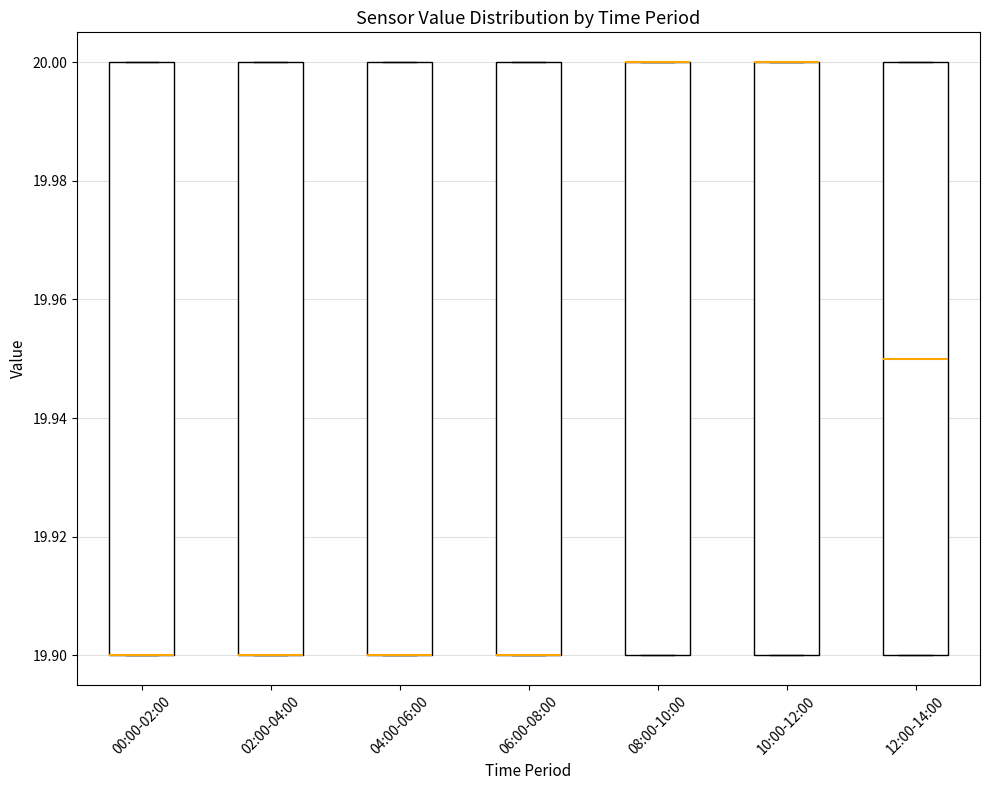

Reading left to right, transcribe this box plot: for each box, give where its median line is, the range the box spans, and where its two whiskers end, as read against the y-axis. The values are not printed on the chart, so give them approximately, as read against the axis.

00:00-02:00: median 19.90 (drawn on the box's lower edge), box 19.90 to 20.00, whiskers 19.90 to 20.00
02:00-04:00: median 19.90 (drawn on the box's lower edge), box 19.90 to 20.00, whiskers 19.90 to 20.00
04:00-06:00: median 19.90 (drawn on the box's lower edge), box 19.90 to 20.00, whiskers 19.90 to 20.00
06:00-08:00: median 19.90 (drawn on the box's lower edge), box 19.90 to 20.00, whiskers 19.90 to 20.00
08:00-10:00: median 20.00 (drawn on the box's upper edge), box 19.90 to 20.00, whiskers 19.90 to 20.00
10:00-12:00: median 20.00 (drawn on the box's upper edge), box 19.90 to 20.00, whiskers 19.90 to 20.00
12:00-14:00: median 19.95, box 19.90 to 20.00, whiskers 19.90 to 20.00